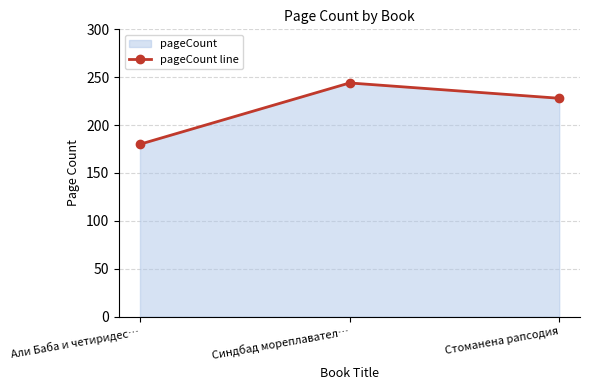

How many distinct data groups are displayed?

1